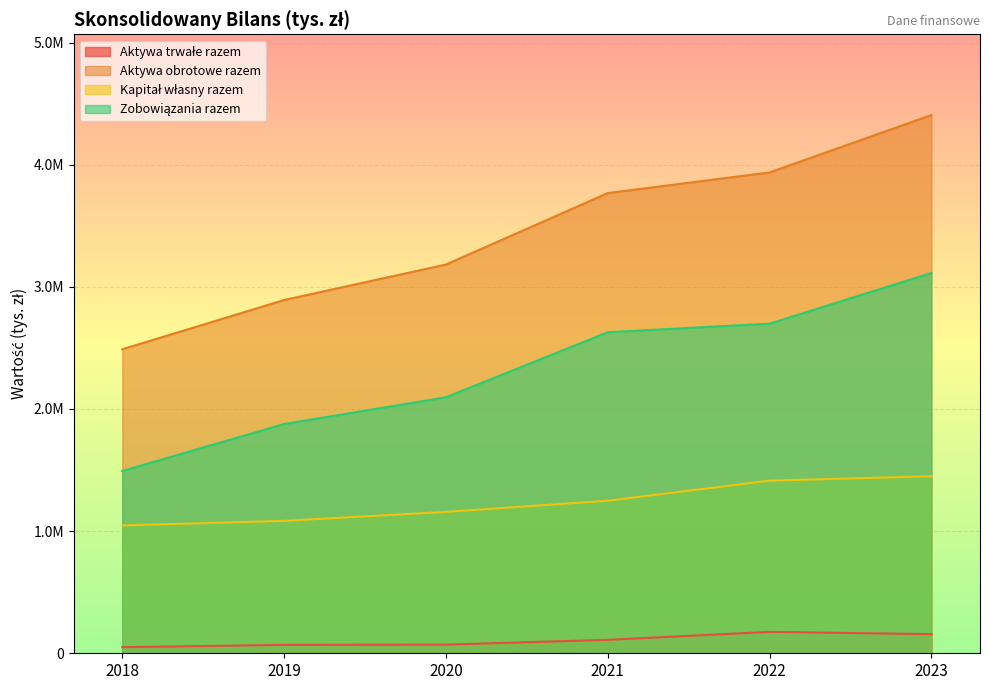

Which series has the largest range (max minus min)?

Aktywa obrotowe razem